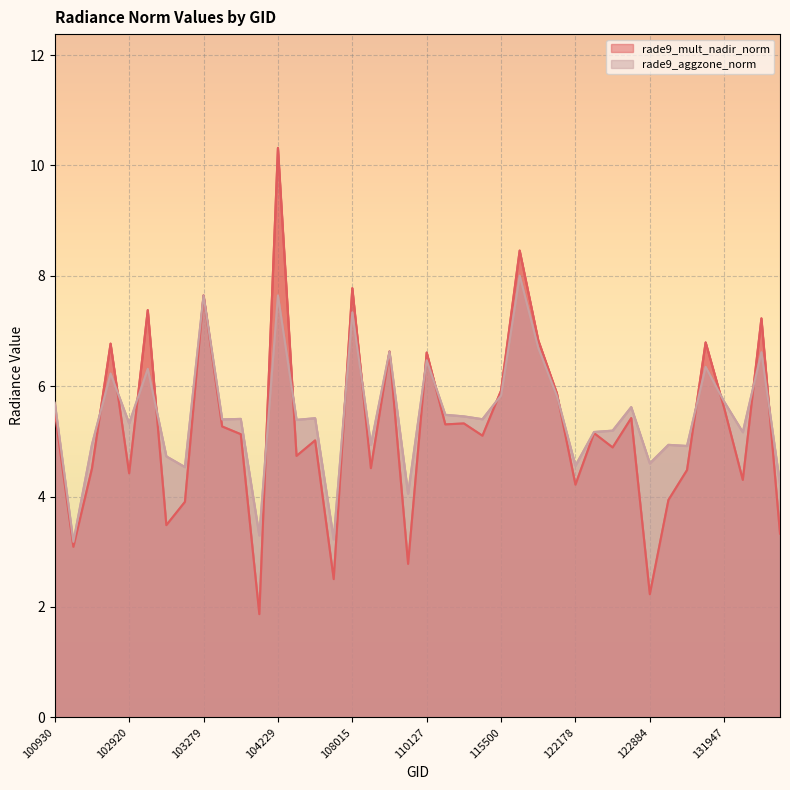

After their last crossing, which series has the higher values: rade9_aggzone_norm or rade9_mult_nadir_norm?

rade9_aggzone_norm